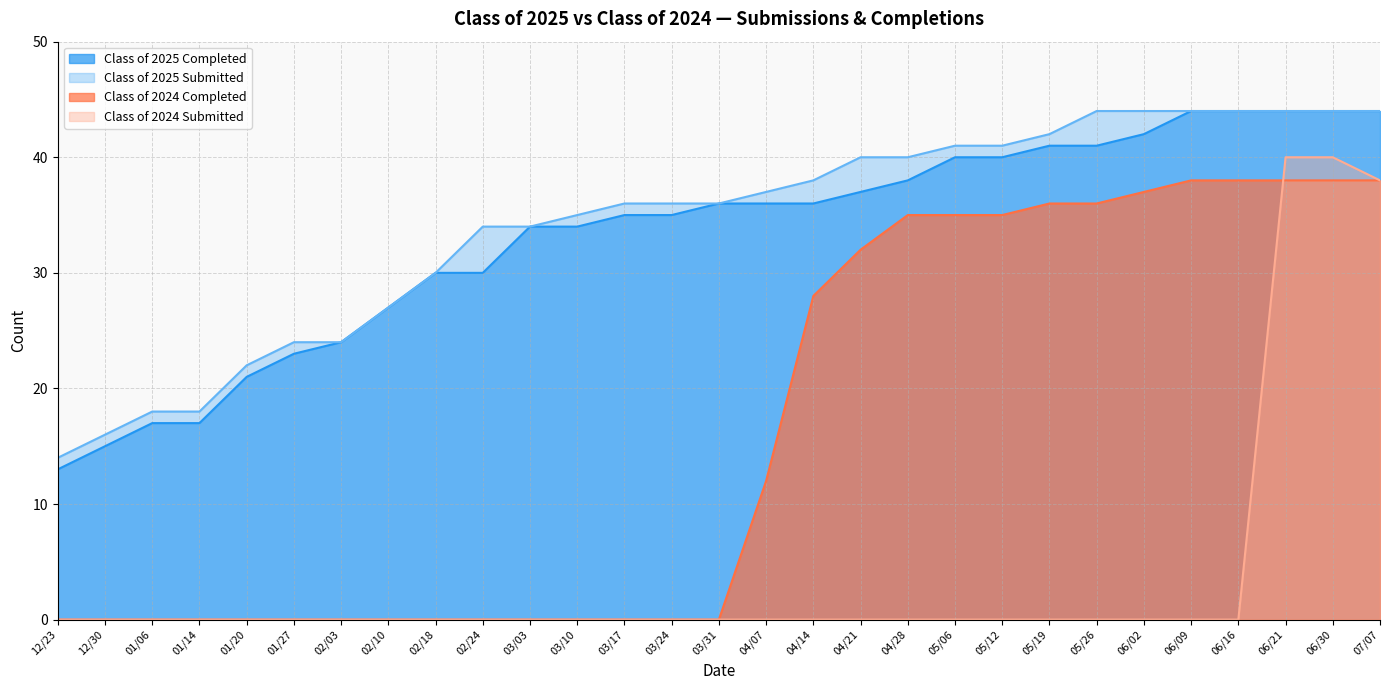

Reading left to right, what are all the values shown in this chart?

Class of 2025 Completed: 12/23=13	12/30=15	01/06=17	01/14=17	01/20=21	01/27=23	02/03=24	02/10=27	02/18=30	02/24=30	03/03=34	03/10=34	03/17=35	03/24=35	03/31=36	04/07=36	04/14=36	04/21=37	04/28=38	05/06=40	05/12=40	05/19=41	05/26=41	06/02=42	06/09=44	06/16=44	06/21=44	06/30=44	07/07=44
Class of 2025 Submitted: 12/23=14	12/30=16	01/06=18	01/14=18	01/20=22	01/27=24	02/03=24	02/10=27	02/18=30	02/24=34	03/03=34	03/10=35	03/17=36	03/24=36	03/31=36	04/07=37	04/14=38	04/21=40	04/28=40	05/06=41	05/12=41	05/19=42	05/26=44	06/02=44	06/09=44	06/16=44	06/21=44	06/30=44	07/07=44
Class of 2024 Completed: 12/23=0	12/30=0	01/06=0	01/14=0	01/20=0	01/27=0	02/03=0	02/10=0	02/18=0	02/24=0	03/03=0	03/10=0	03/17=0	03/24=0	03/31=0	04/07=12	04/14=28	04/21=32	04/28=35	05/06=35	05/12=35	05/19=36	05/26=36	06/02=37	06/09=38	06/16=38	06/21=38	06/30=38	07/07=38
Class of 2024 Submitted: 12/23=0	12/30=0	01/06=0	01/14=0	01/20=0	01/27=0	02/03=0	02/10=0	02/18=0	02/24=0	03/03=0	03/10=0	03/17=0	03/24=0	03/31=0	04/07=0	04/14=0	04/21=0	04/28=0	05/06=0	05/12=0	05/19=0	05/26=0	06/02=0	06/09=0	06/16=0	06/21=40	06/30=40	07/07=38